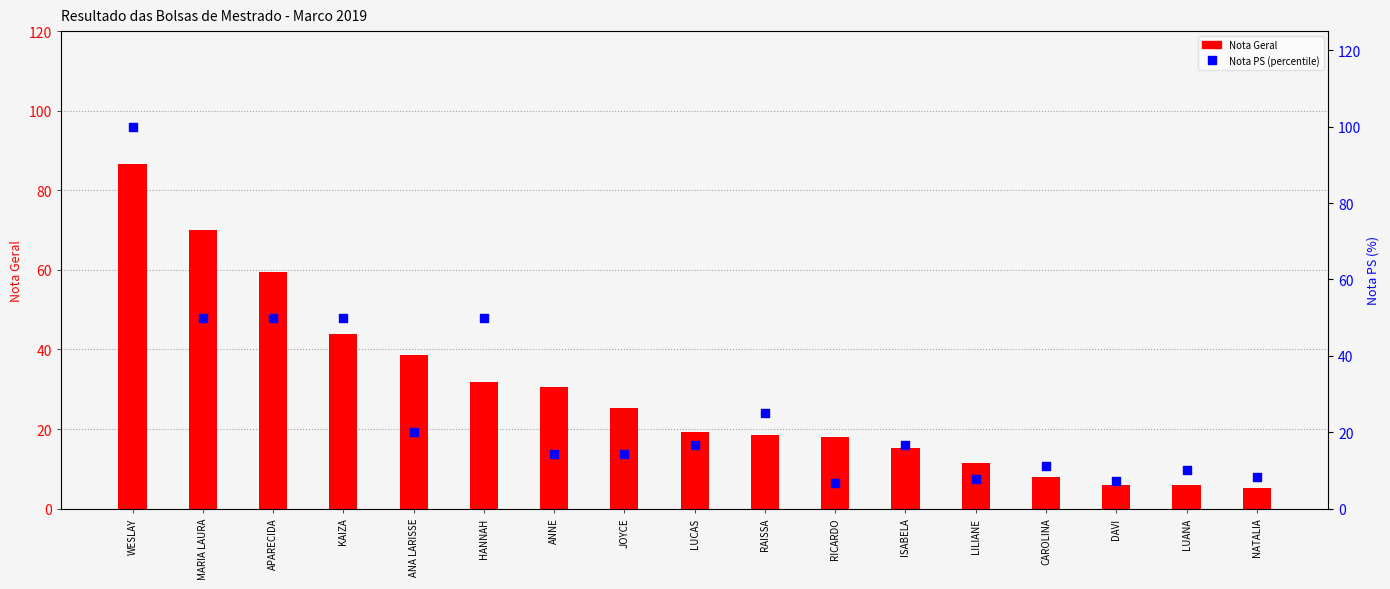

At which category is the sum across all series the highest?

WESLAY